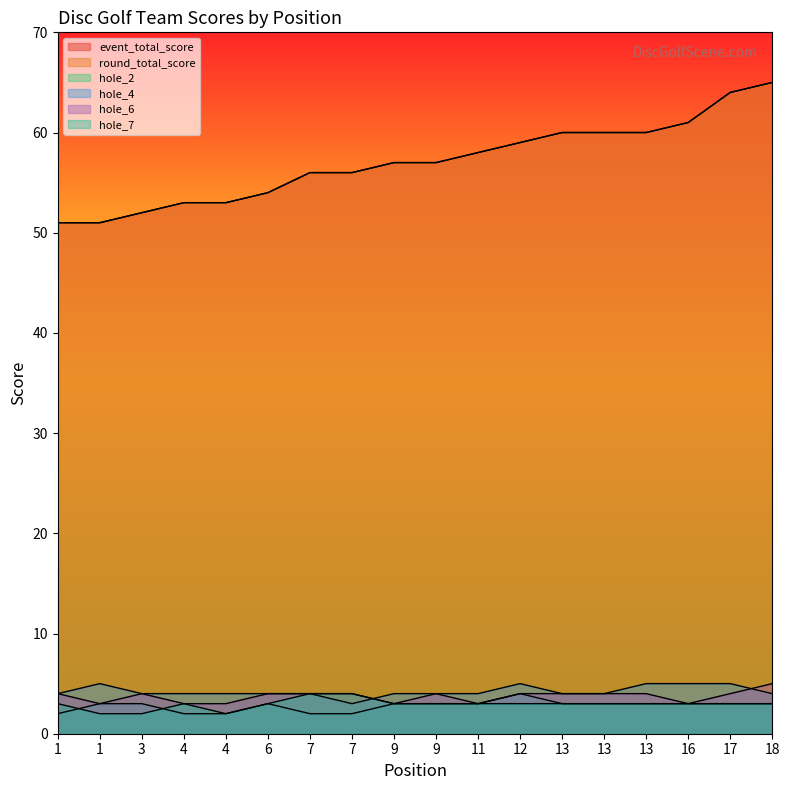

What is the average value of the hole_6 series?

4